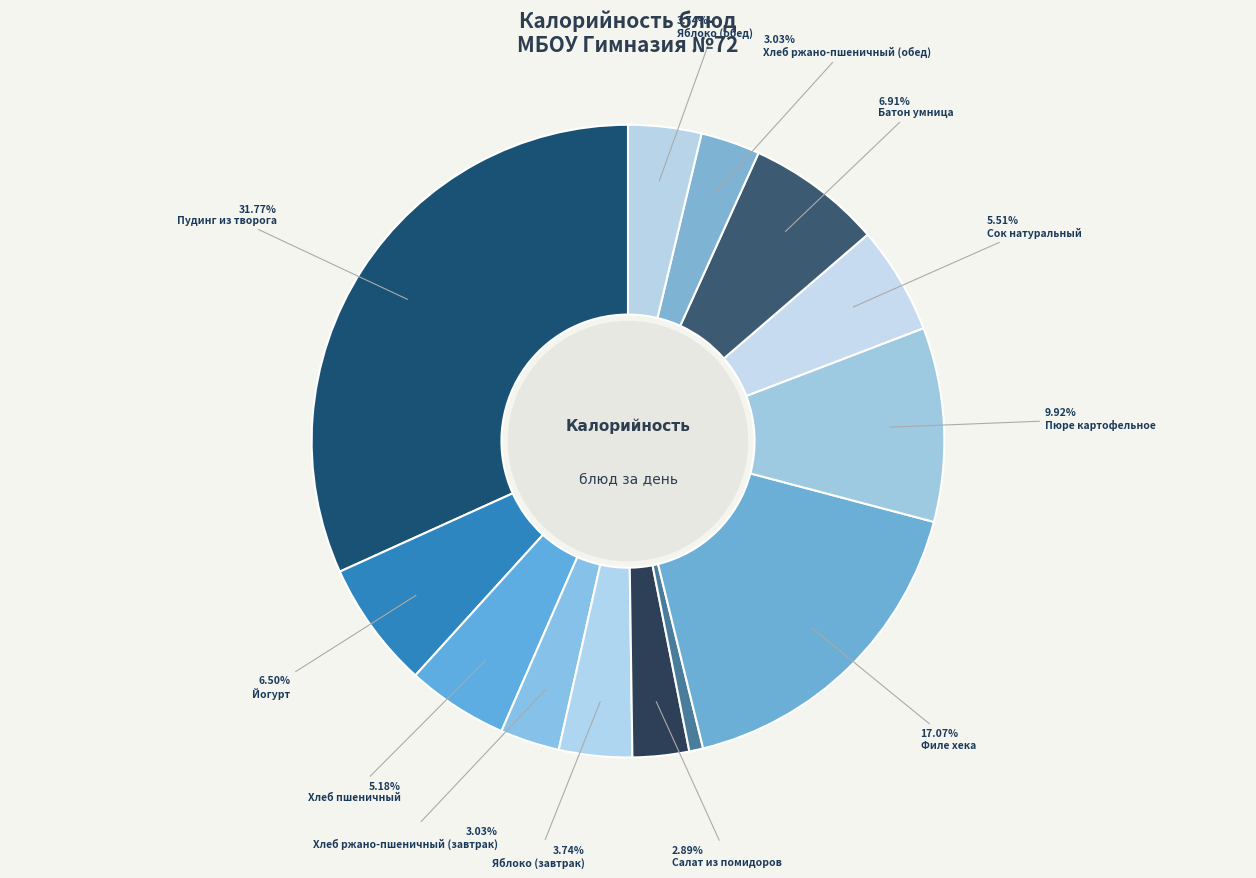

Count the number of slices in the pie.

13